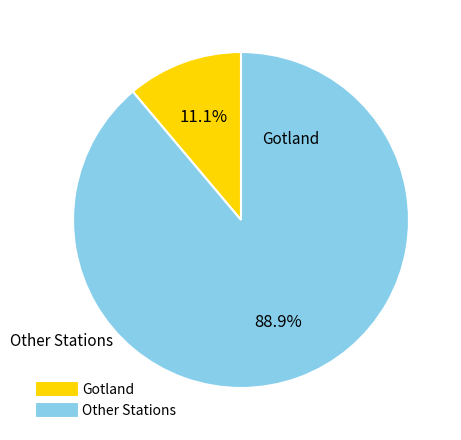

Is there any slice that represents more than half of the pie?

Yes